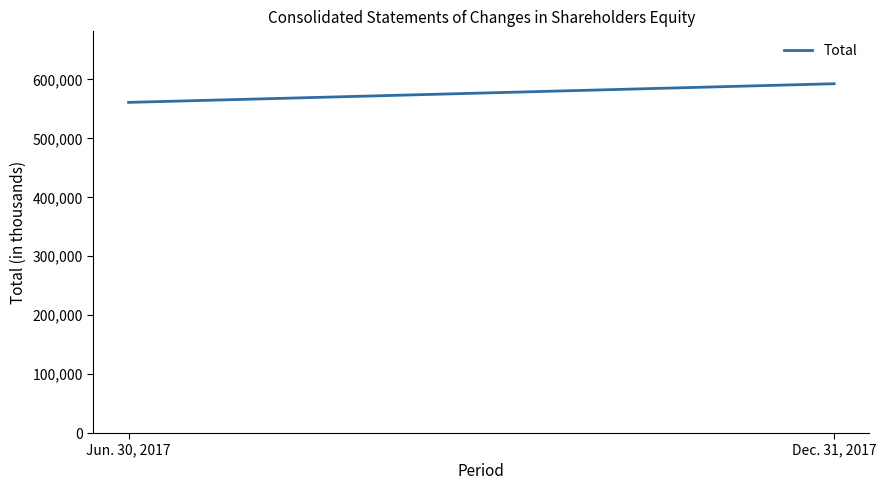

How many data points are less than 592796?

1